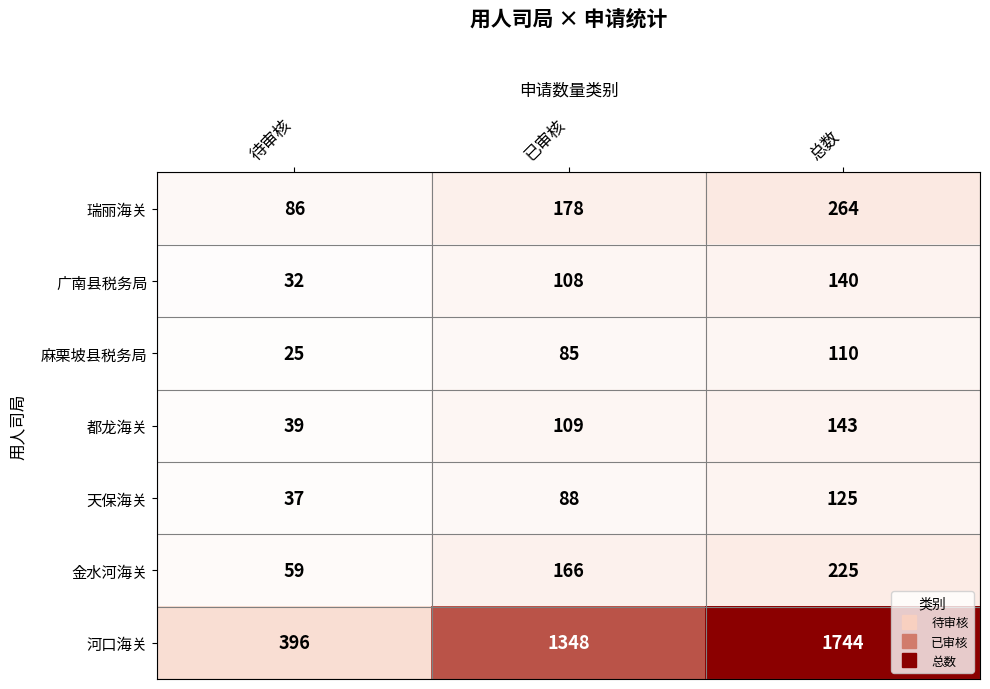

Which category has the highest value across all series?

总数